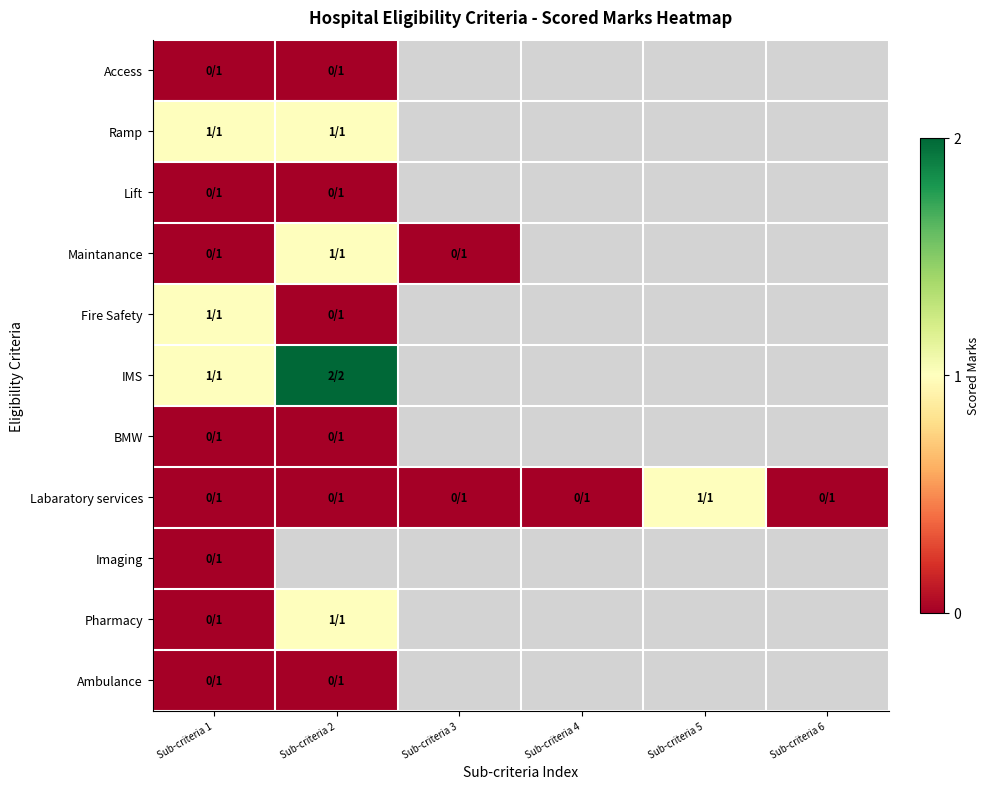

How many series are shown in this chart?

11